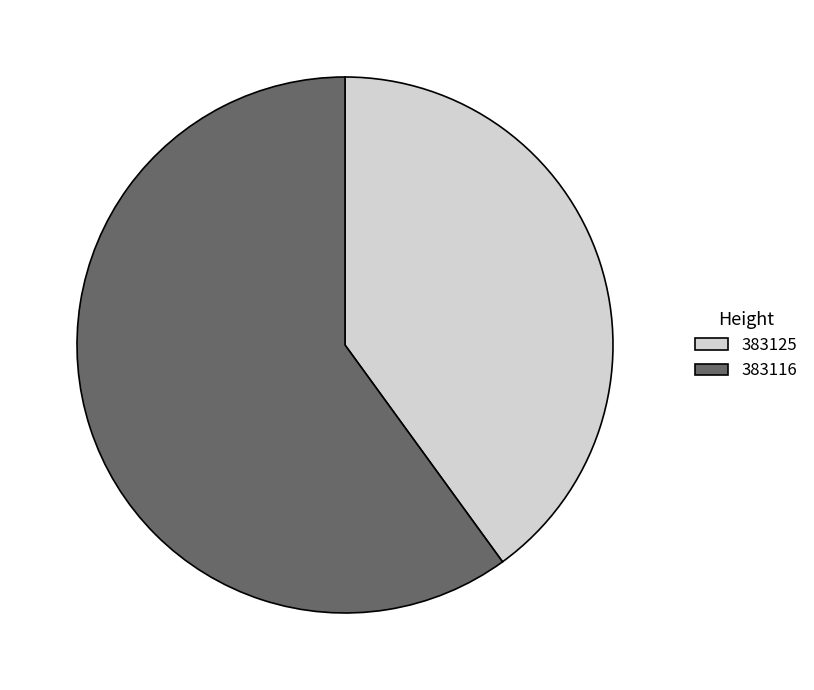

Which slice is the largest?

383116